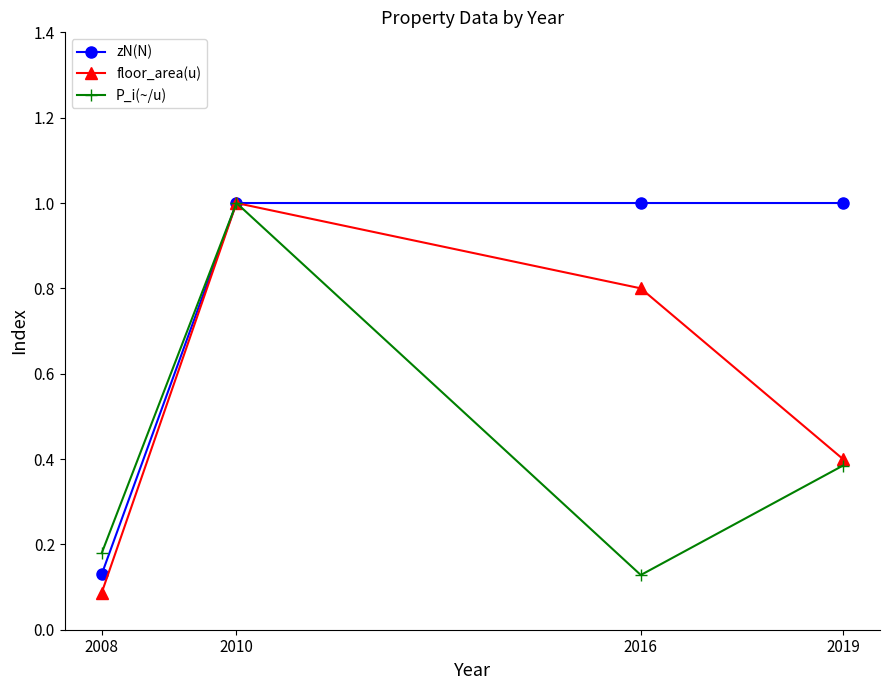

Is this an area chart (filled region under the line)?

No